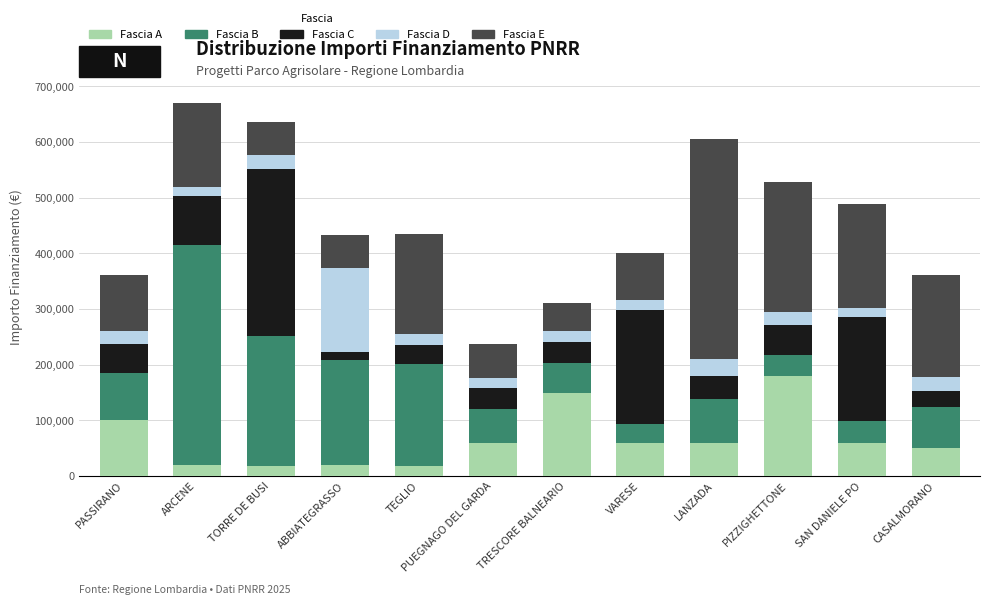

The value of Fascia A at LANZADA is 60000.0. True or false?

True